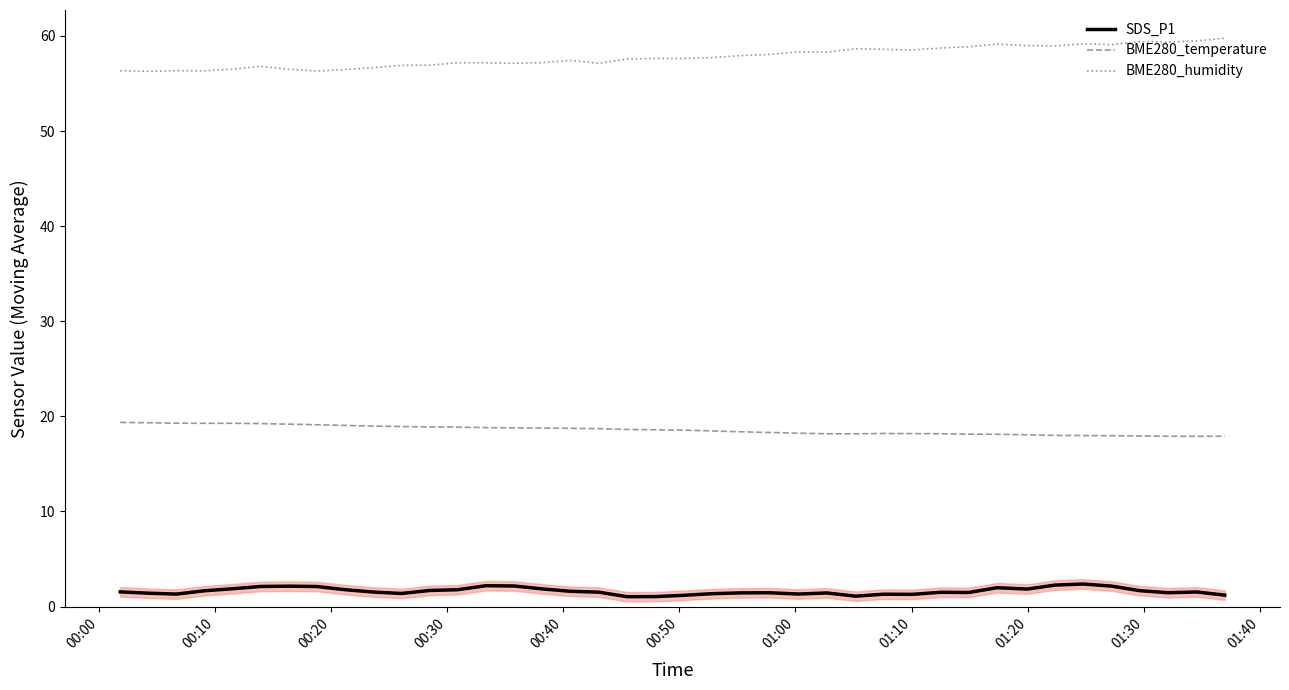

True or false: BME280_humidity and SDS_P1 intersect in this chart.

False